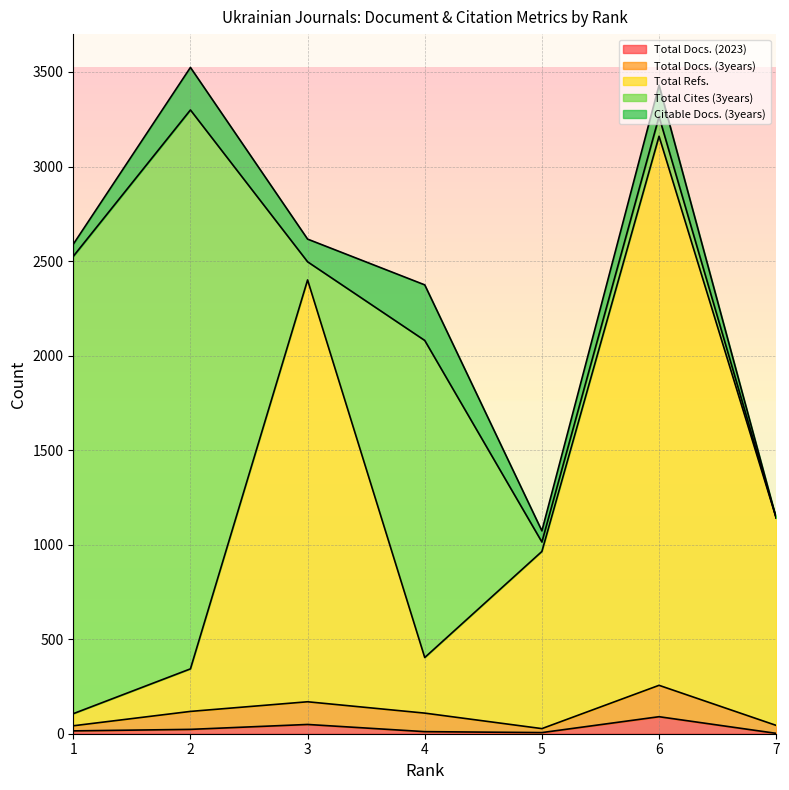

True or false: Total Refs. and Total Docs. (3years) intersect in this chart.

False